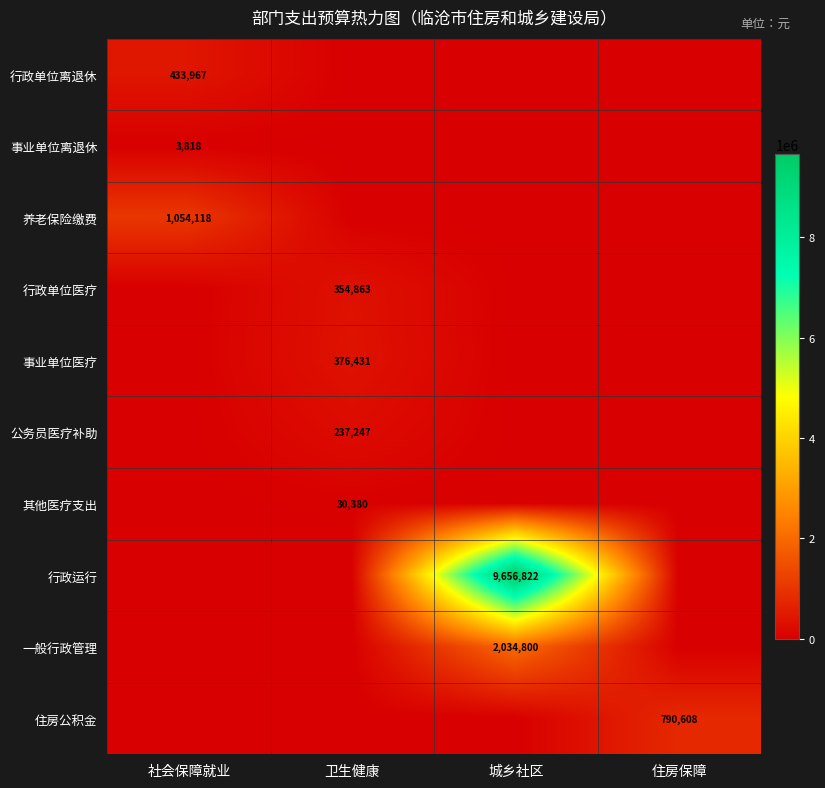

True or false: 事业单位离退休 has a value of 3818 at 社会保障就业.

True